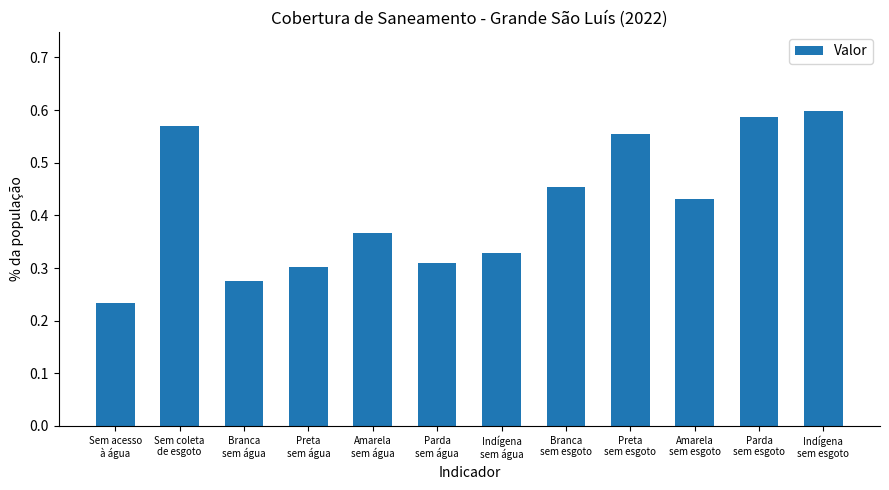

What is the label of the 12th bar from the left?

Indígena
sem esgoto